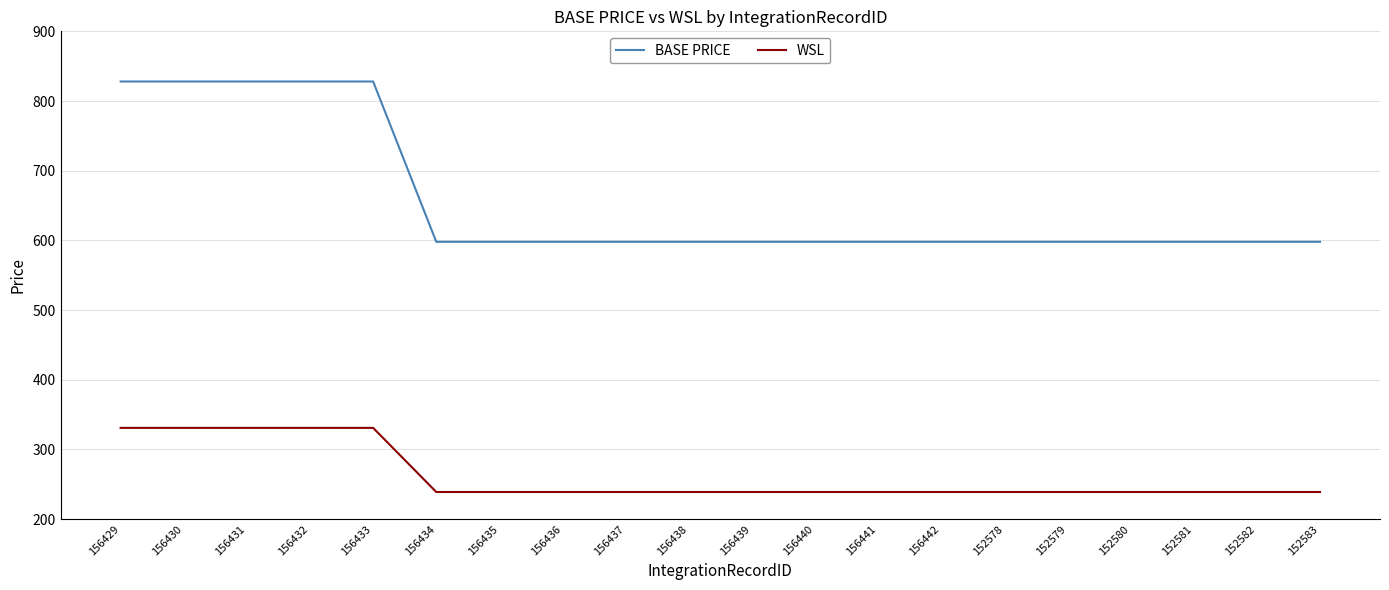

True or false: WSL and BASE PRICE intersect in this chart.

False